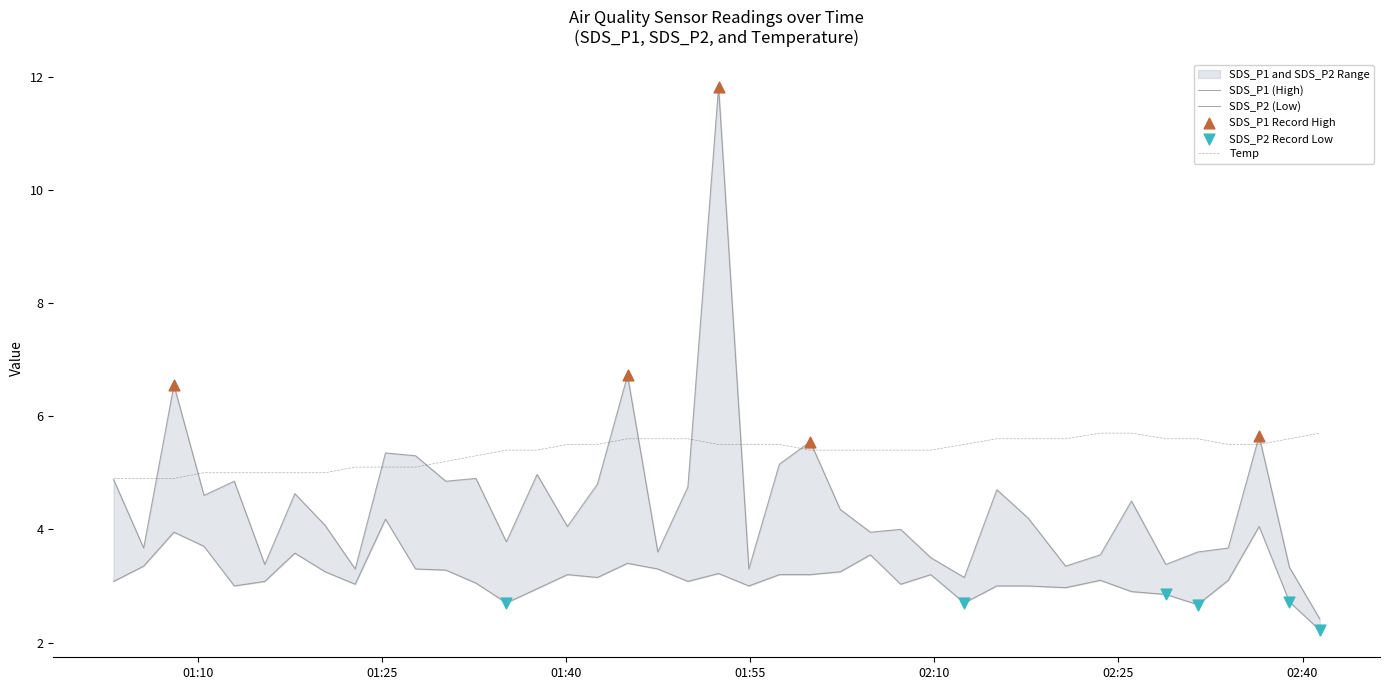

Which series reaches the maximum Y coordinate?

SDS_P1